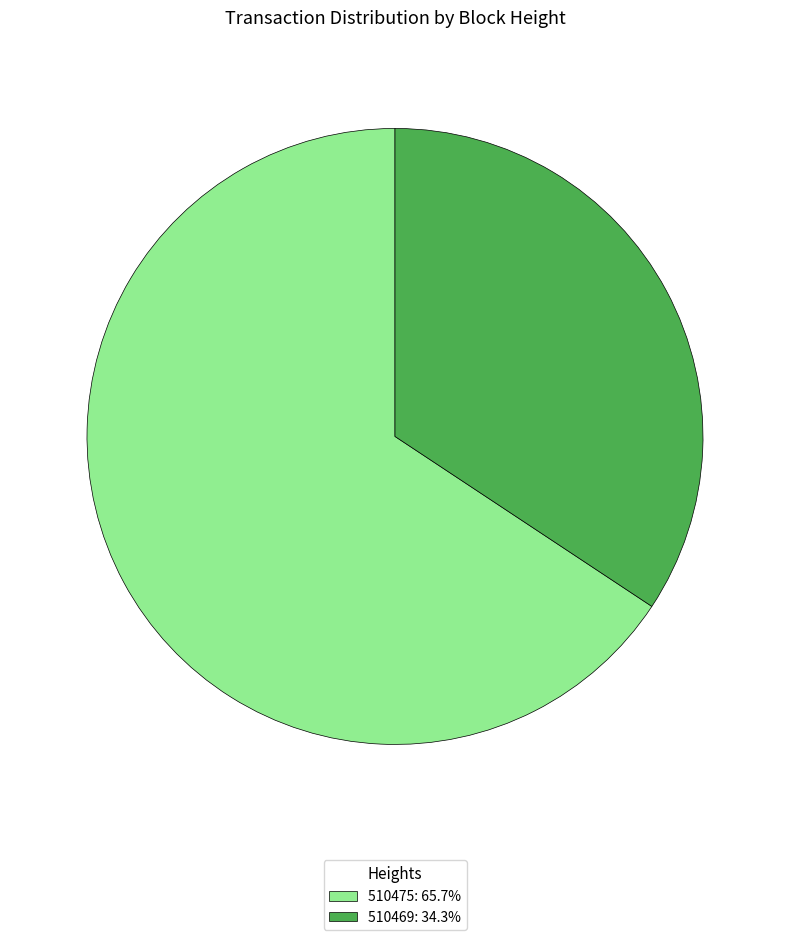

Which category has the biggest portion of the pie?

510475